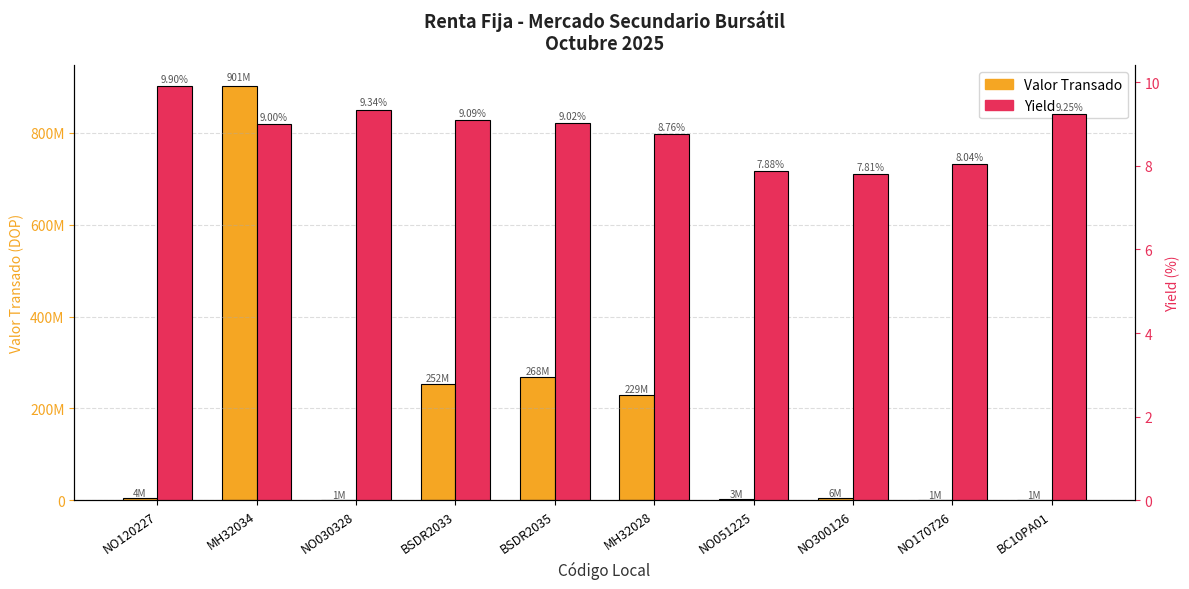

Is it true that Yield equals 12.1 at BSDR2033?

False